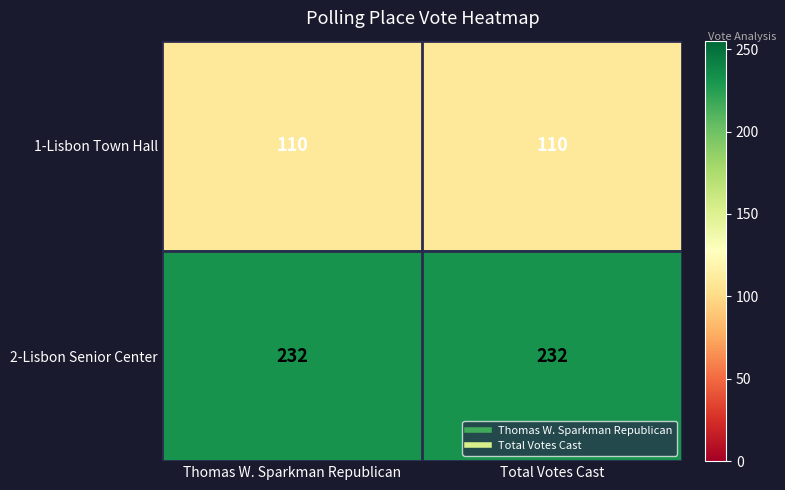

At how many categories does at least one series exceed 113?

2